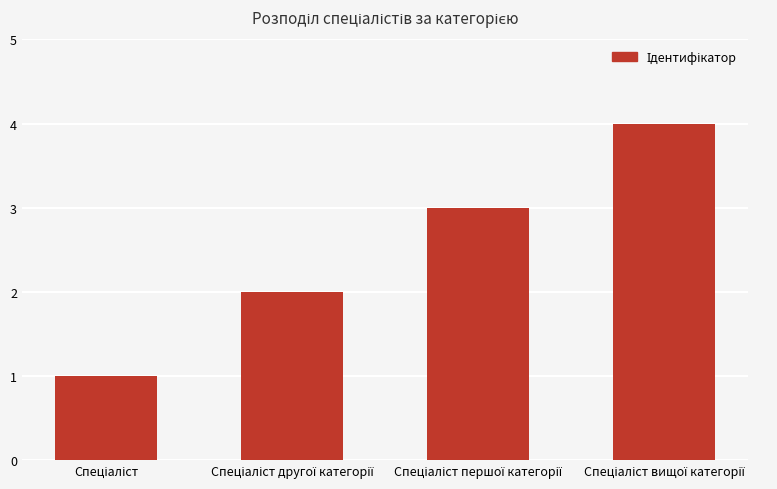

What is the greatest value displayed?

4